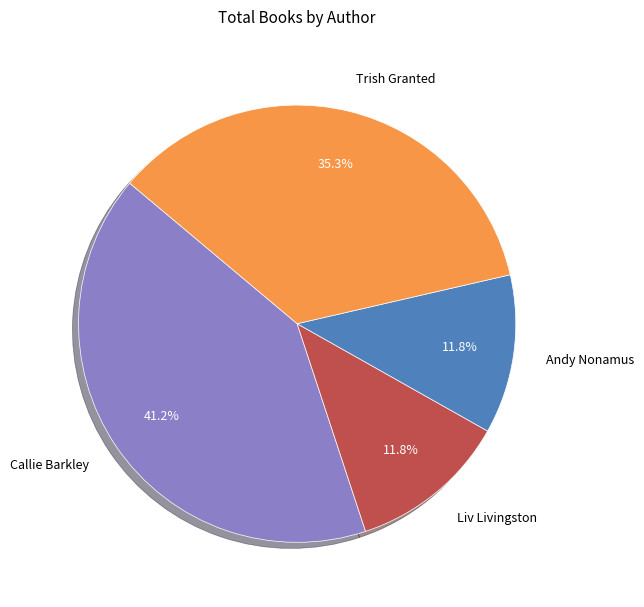

What is the largest slice in the pie chart?

Callie Barkley